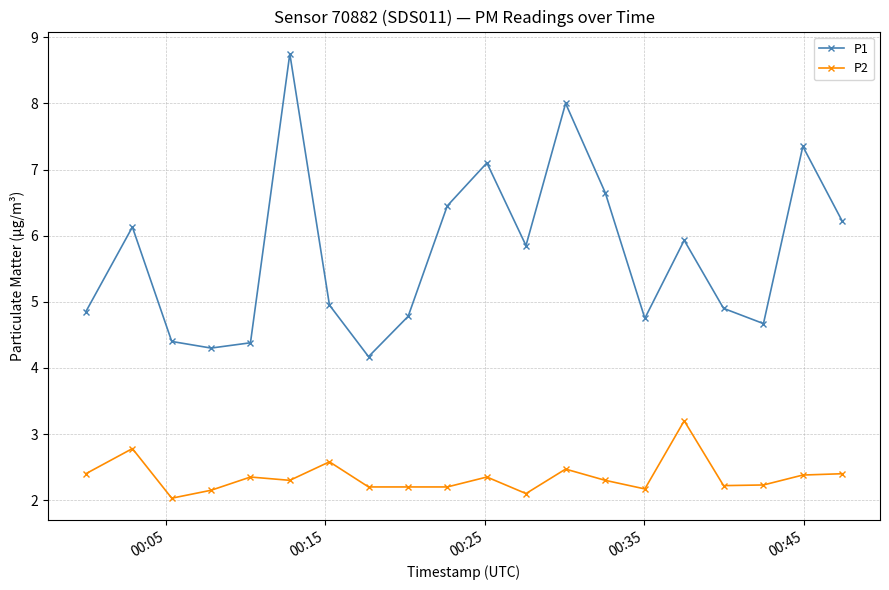

True or false: P1 has more than 0 points higher than both neighbors.

True